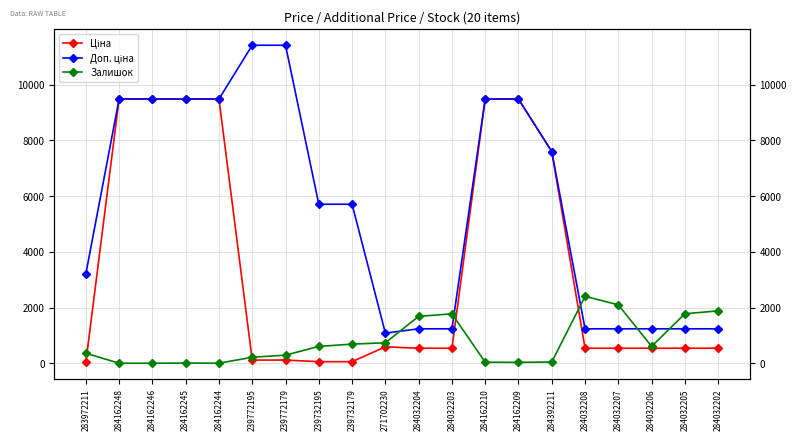

Reading left to right, what are all the values shown in this chart?

Ціна: 283972211=32.0	284162248=9480.1	284162246=9480.1	284162245=9480.1	284162244=9480.1	239772195=114.1	239772179=114.1	239732195=57.0	239732179=57.0	271702230=589.9	284032204=539.0	284032203=539.0	284162210=9480.1	284162209=9480.1	284392211=7596.5	284032208=539.0	284032207=539.0	284032206=539.0	284032205=539.0	284032202=539.0
Доп. ціна: 283972211=3205.0	284162248=9480.1	284162246=9480.1	284162245=9480.1	284162244=9480.1	239772195=11410.0	239772179=11410.0	239732195=5705.0	239732179=5705.0	271702230=1081.7	284032204=1235.4	284032203=1235.4	284162210=9480.1	284162209=9480.1	284392211=7596.5	284032208=1235.4	284032207=1235.4	284032206=1235.4	284032205=1235.4	284032202=1235.4
Залишок: 283972211=360.0	284162248=0.0	284162246=0.0	284162245=8.0	284162244=2.0	239772195=215.0	239772179=290.0	239732195=605.0	239732179=686.0	271702230=735.0	284032204=1682.0	284032203=1774.0	284162210=37.0	284162209=33.0	284392211=43.0	284032208=2400.0	284032207=2096.0	284032206=605.0	284032205=1775.0	284032202=1880.0